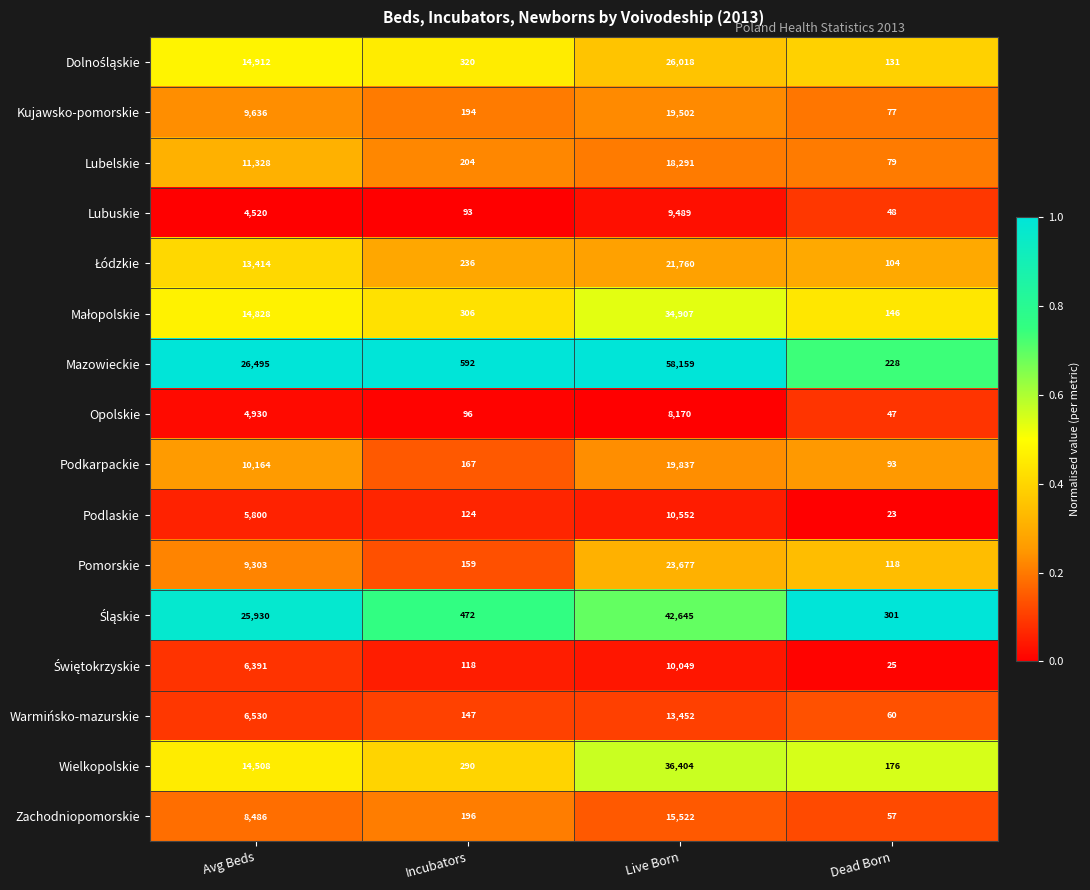

Rank the categories by Zachodniopomorskie value from lowest to highest.

Dead Born, Incubators, Avg Beds, Live Born